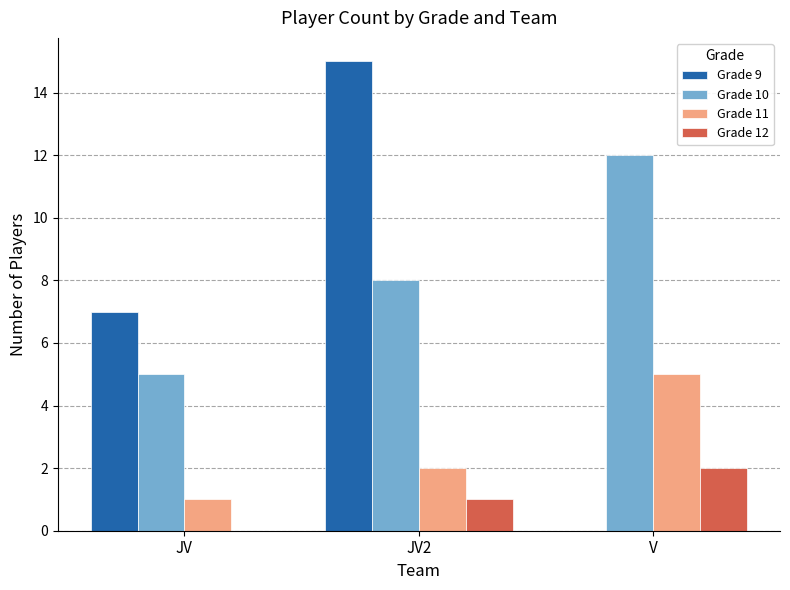

What is the sum of all Grade 9 values?

22